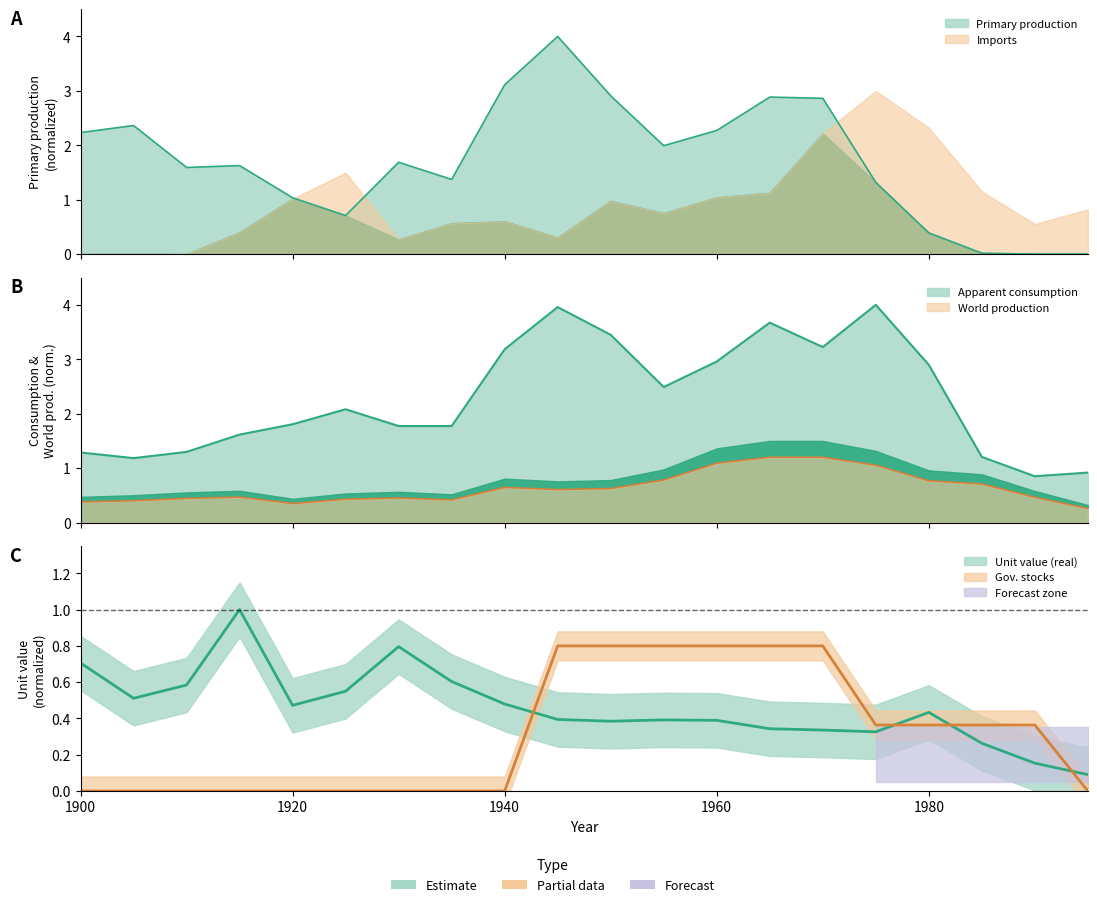

How many intersections are there between World production and Government stocks?

2